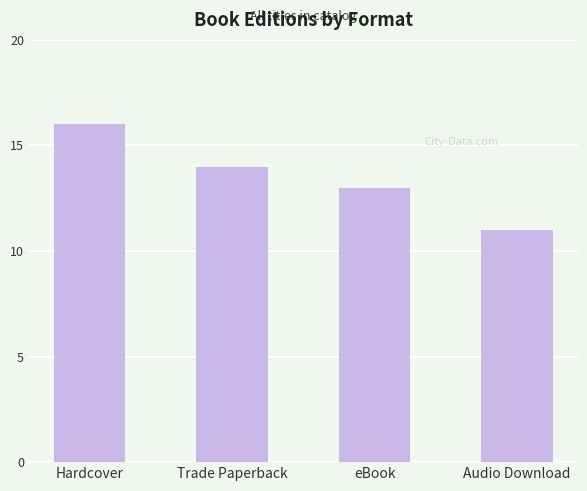

True or false: the data shows 16 at Audio Download.

False